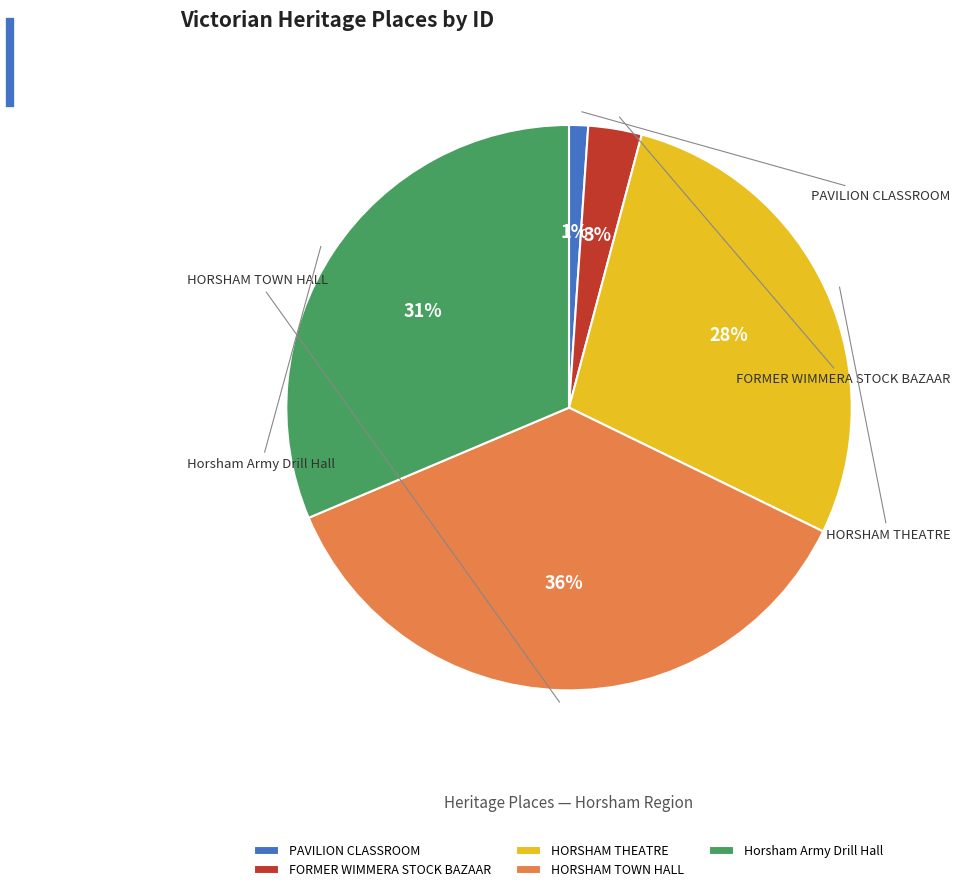

To the nearest percent, what is the average slice percentage?

20%